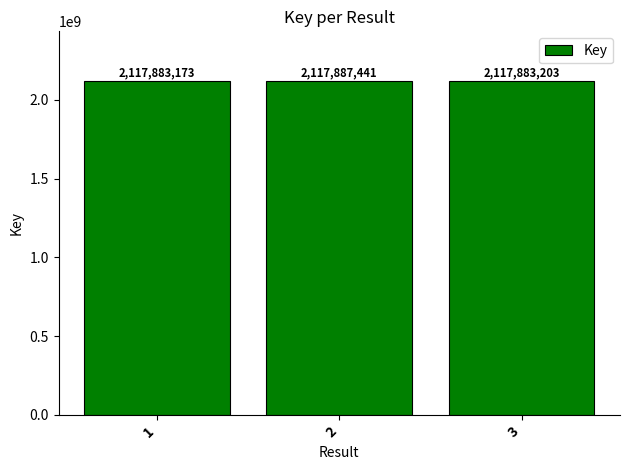

True or false: the data shows 945069251 at 2.

False